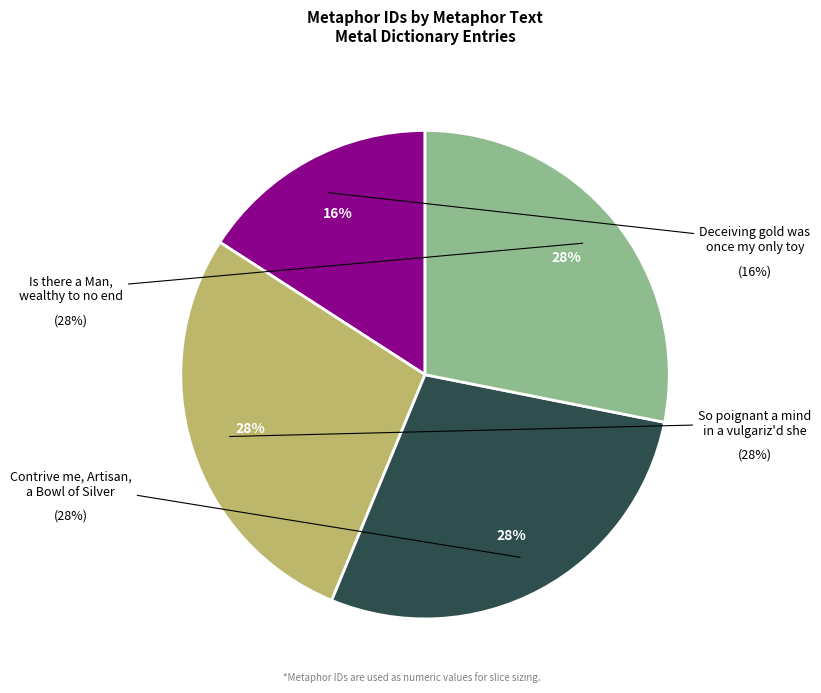

To the nearest percent, what is the average slice percentage?

25%